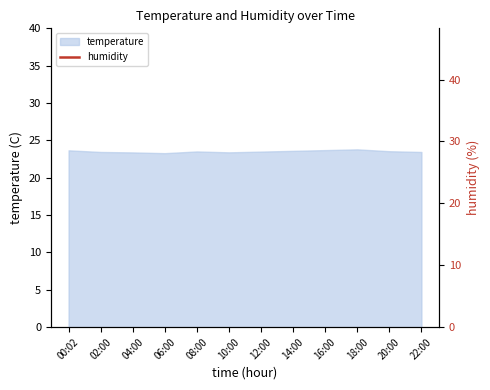

Which has a higher value, 14:00 or 00:02?

14:00